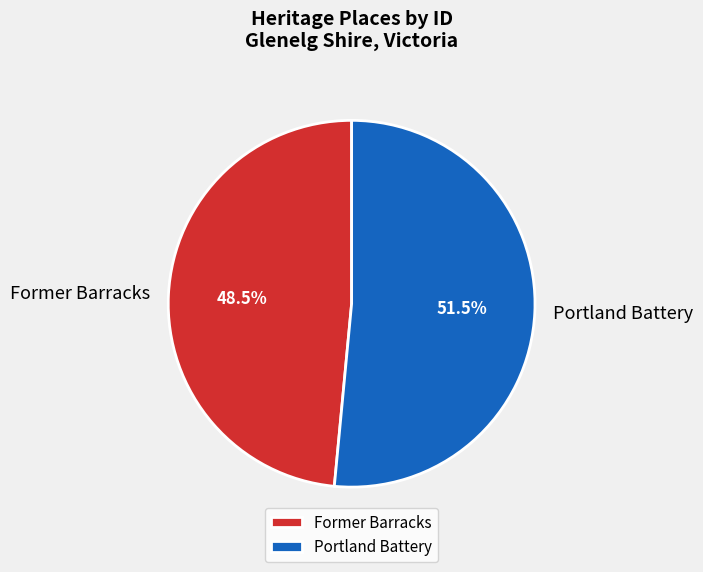

How much of the chart is everything except Portland Battery?

48.5%